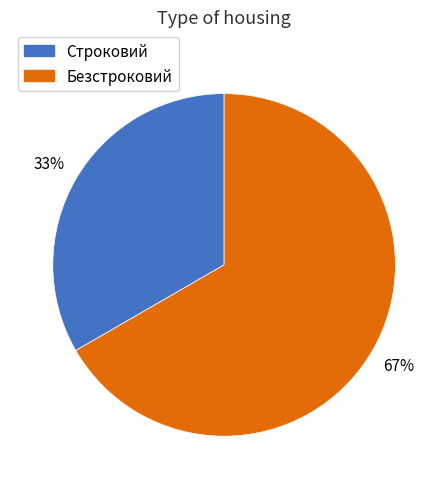

To the nearest percent, what is the average slice percentage?

50%